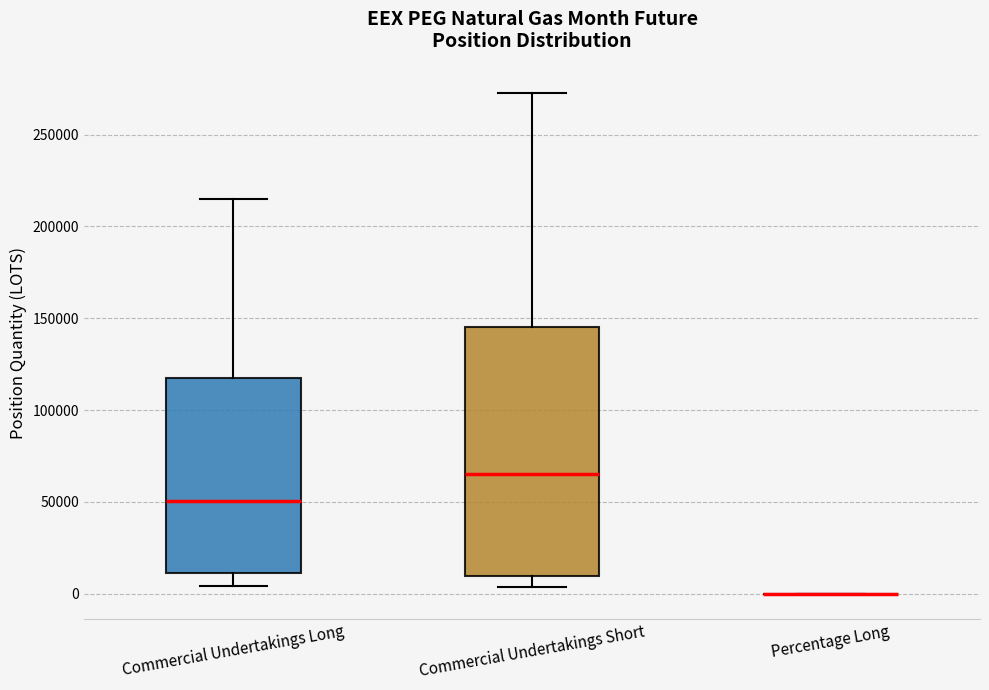

Comparing the boxes themselves (not the whiskers), which one is the tallest?

Commercial Undertakings Short